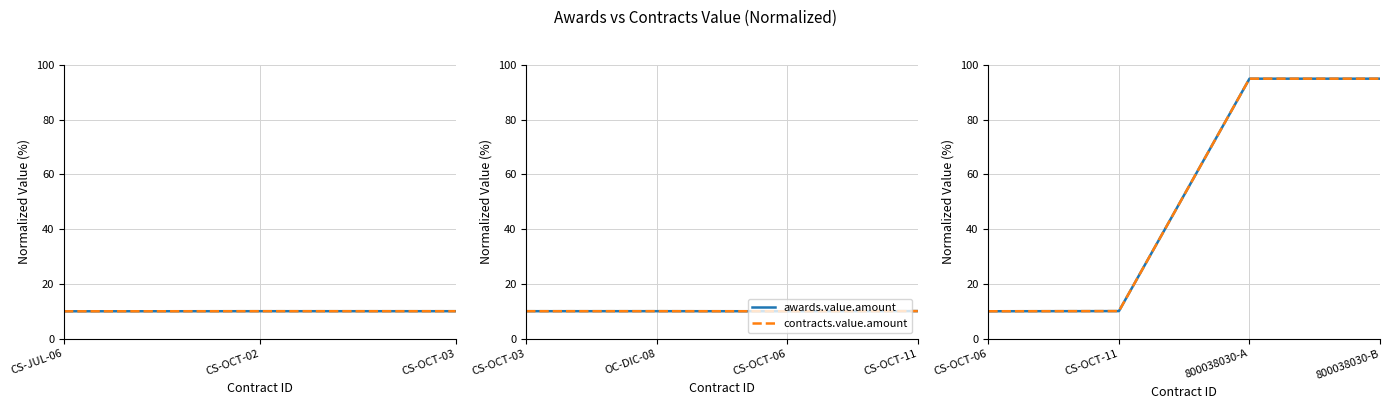

What are all the series names shown in the legend?

awards.value.amount, contracts.value.amount